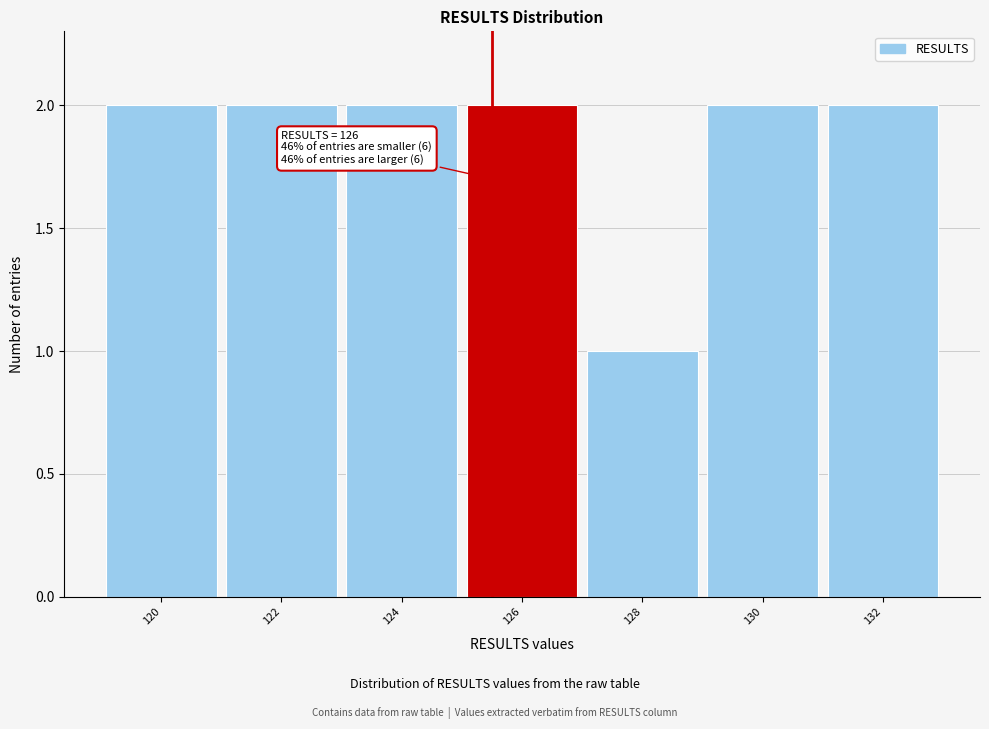

Reading left to right, extract all data points from this chart.

120=2	122=2	124=2	126=2	128=1	130=2	132=2